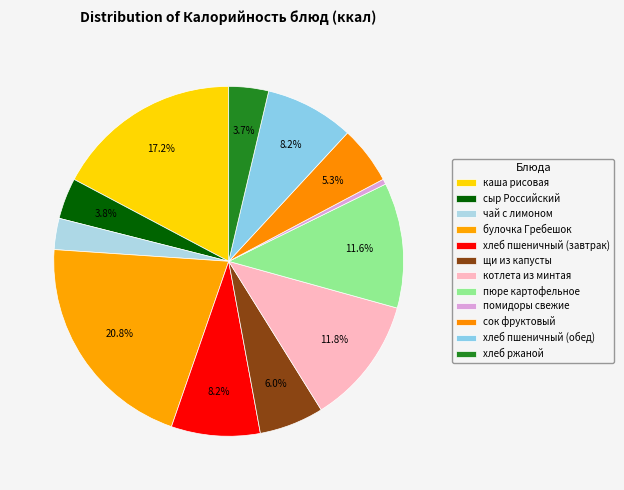

The чай с лимоном slice represents 3% of the pie. True or false?

True